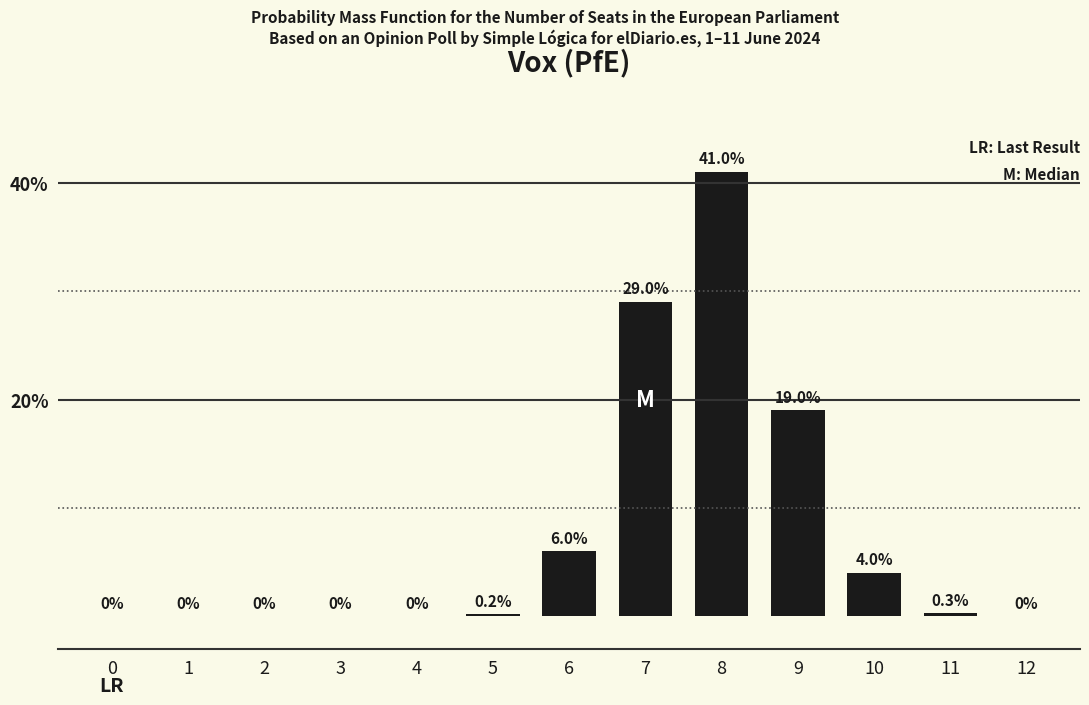

What is the sum of all values?

99.5